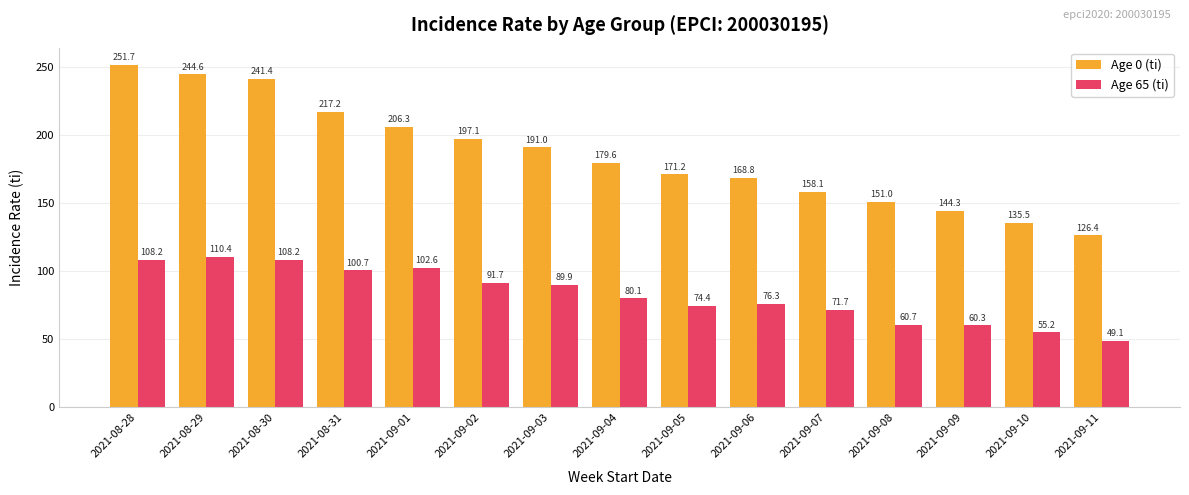

Rank the series by their maximum value, from highest to lowest.

Age 0 (ti), Age 65 (ti)